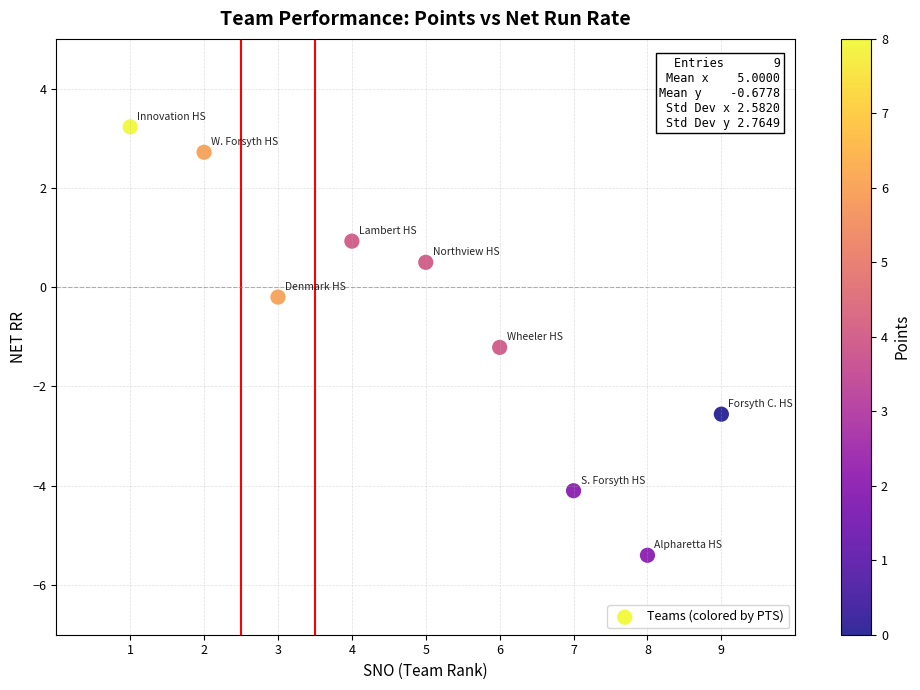

What is the range of Y values (max minus min)?

8.6